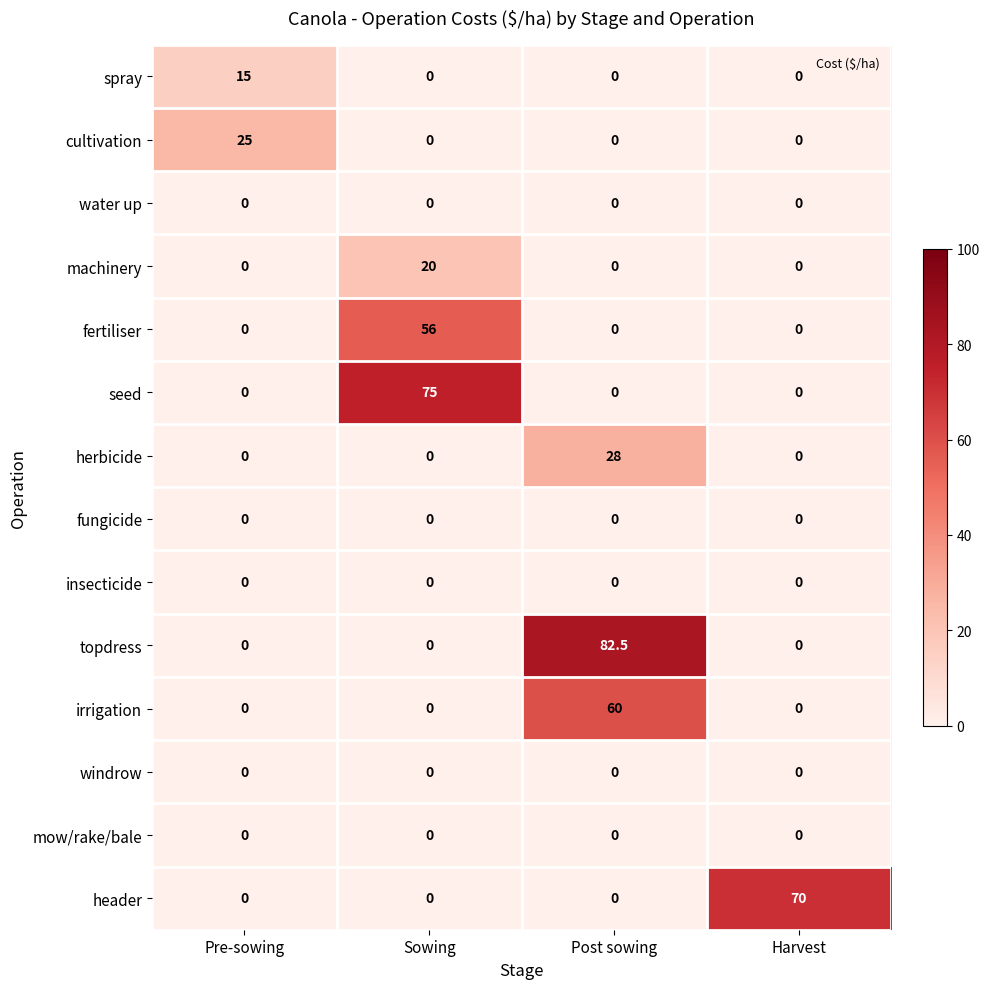

Which series changed the most between Sowing and Harvest?

seed